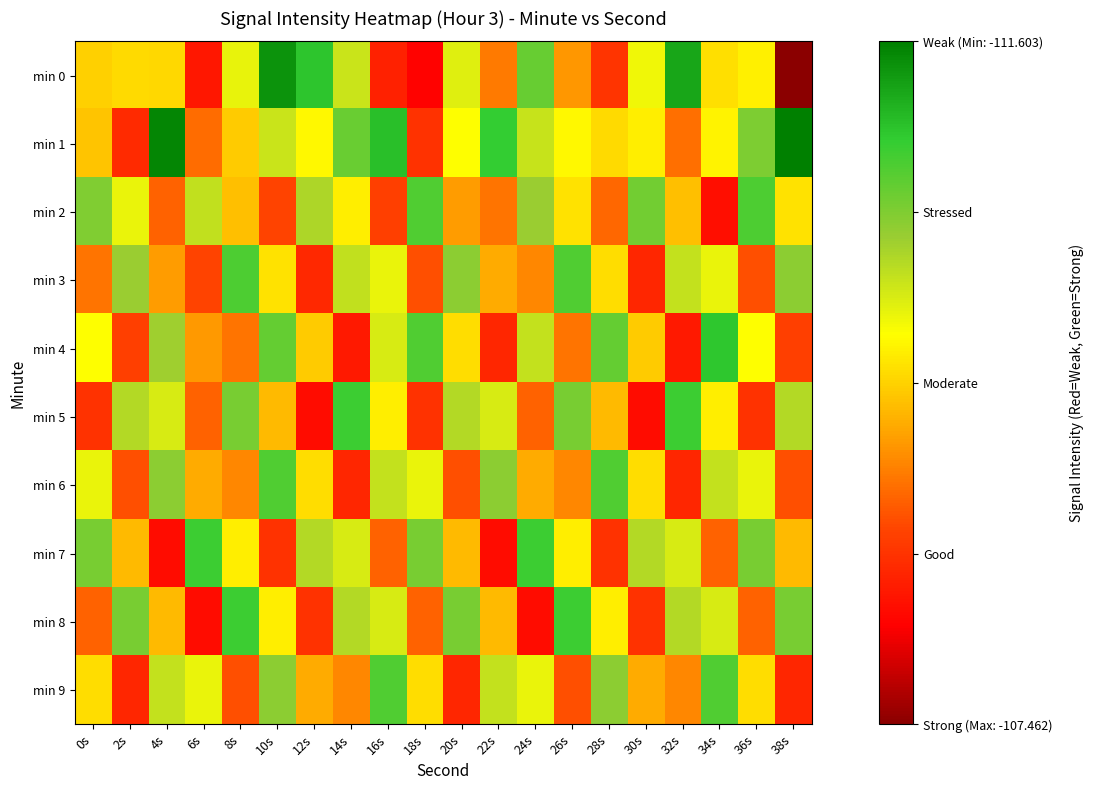

Rank the series at 22s from lowest to highest value.

min 7, min 4, min 2, min 0, min 3, min 8, min 5, min 9, min 6, min 1